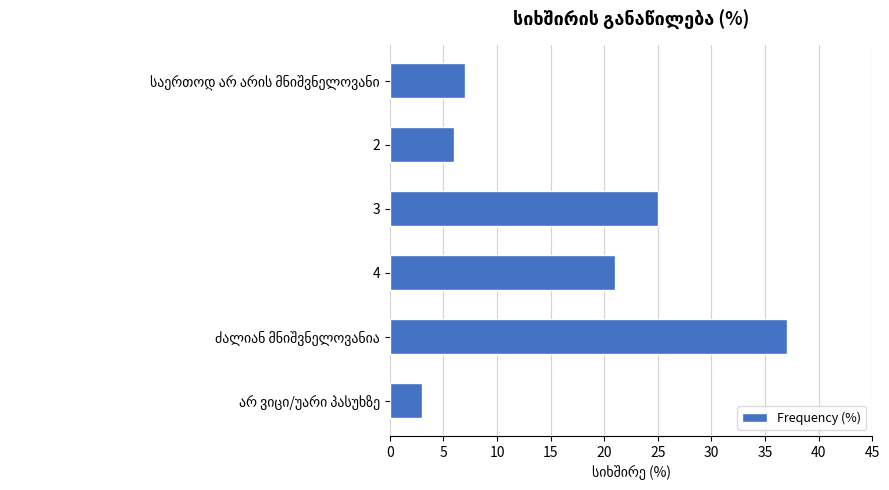

What is the difference between the second highest and minimum values?

22